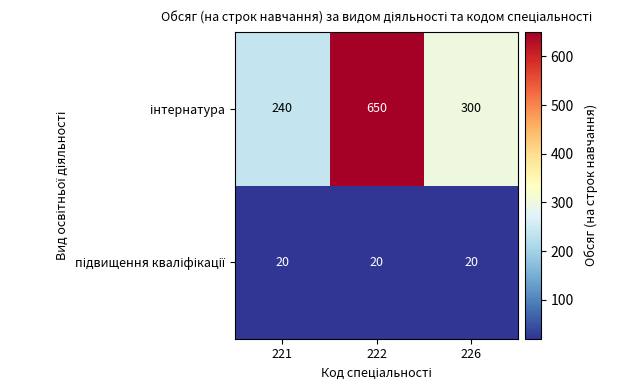

At which category is the sum across all series the highest?

222